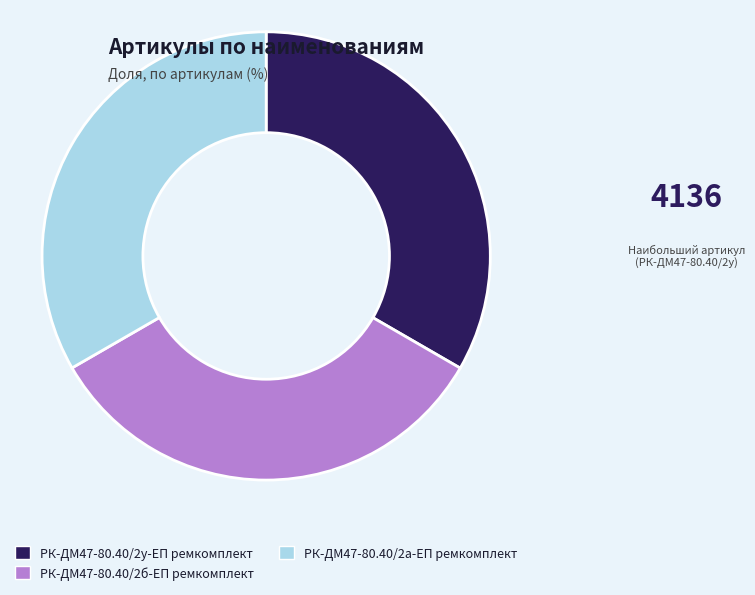

What is the ratio of the value at РК-ДМ47-80.40/2у-ЕП ремкомплект to the value at РК-ДМ47-80.40/2б-ЕП ремкомплект?

1.0